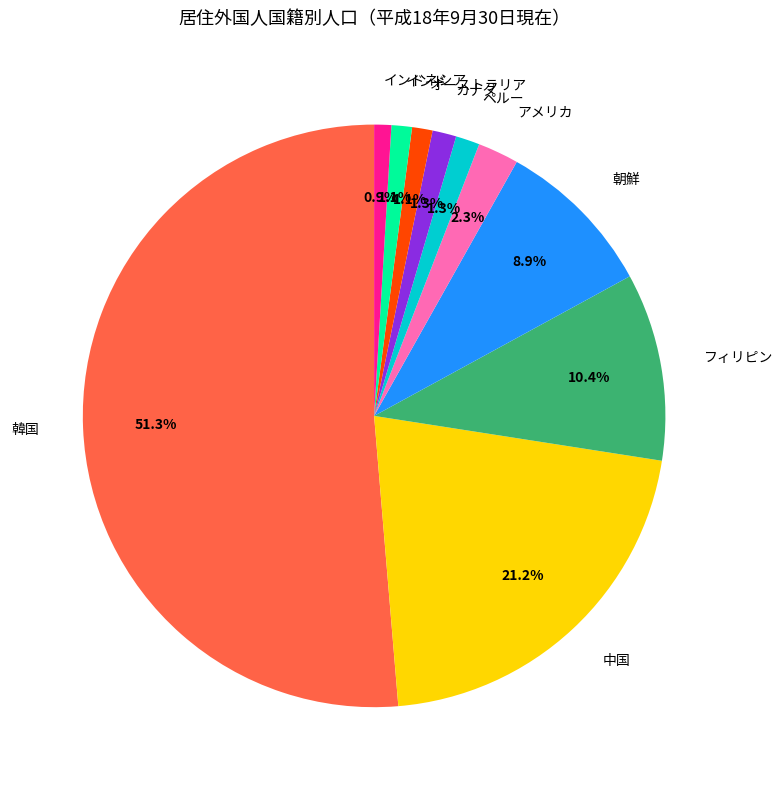

Is the sum of アメリカ and フィリピン greater than half?

No